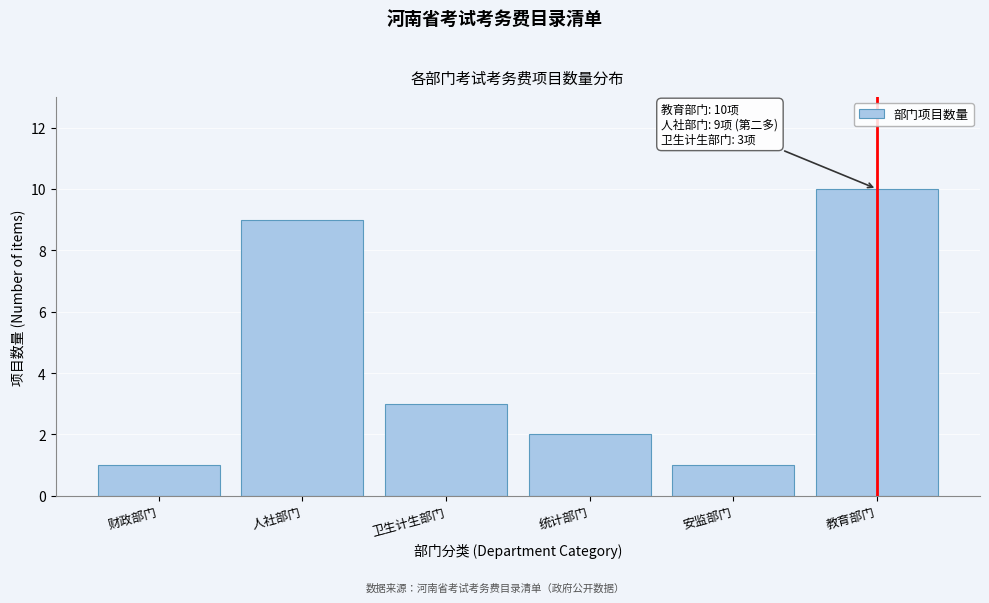

Reading left to right, what are all the values shown in this chart?

1	9	3	2	1	10